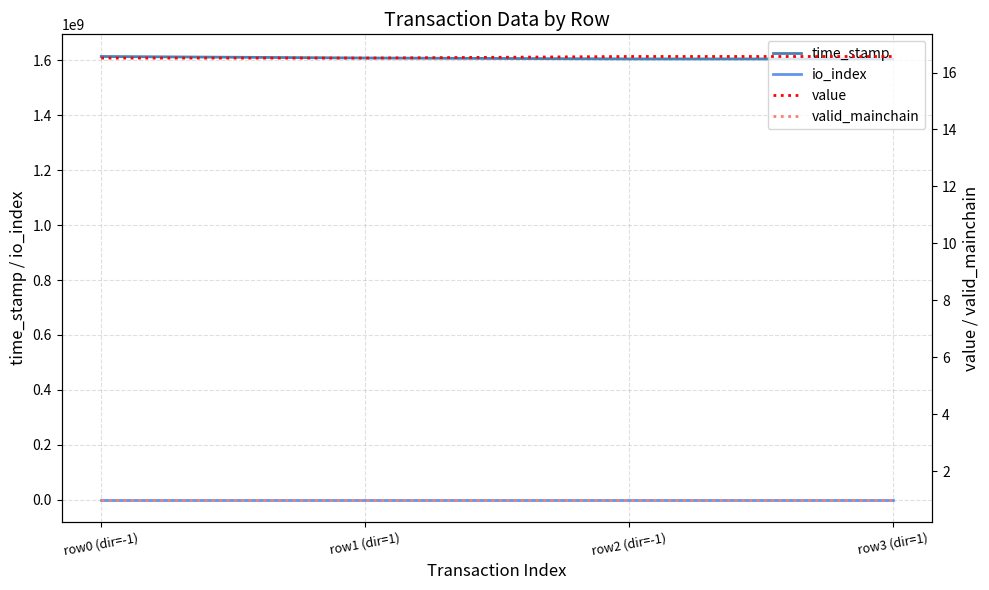

What position from the right is row2 (dir=-1)?

2